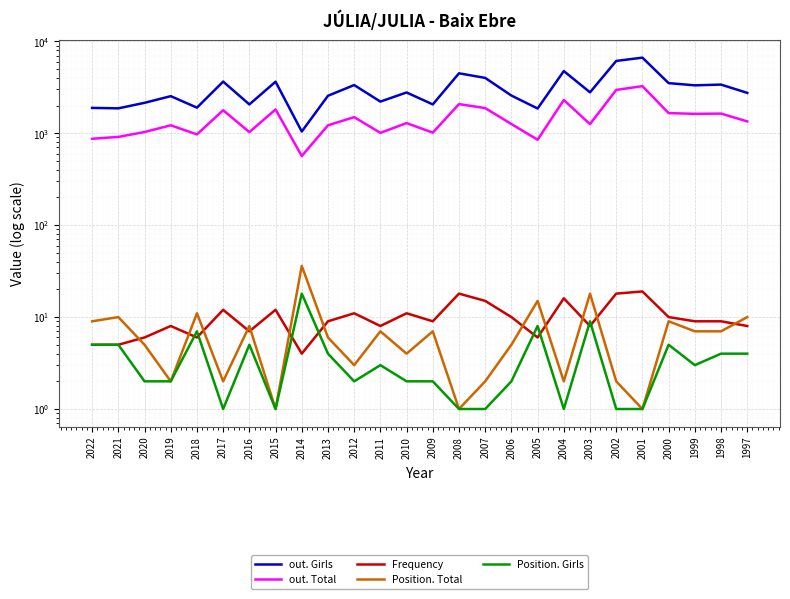

Which series has the widest spread of values?

out. Girls